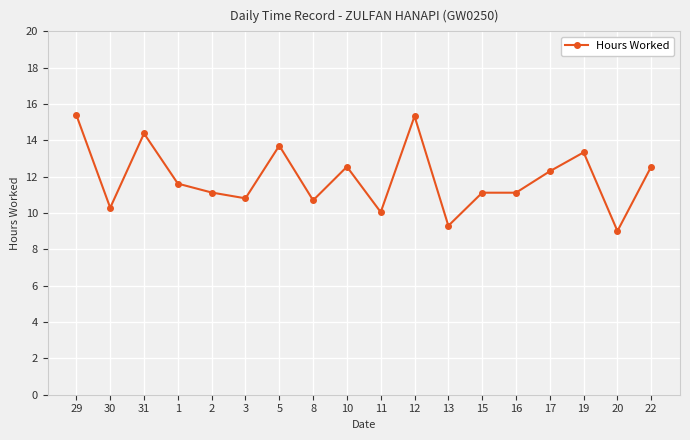

Where is the first local minimum?

30